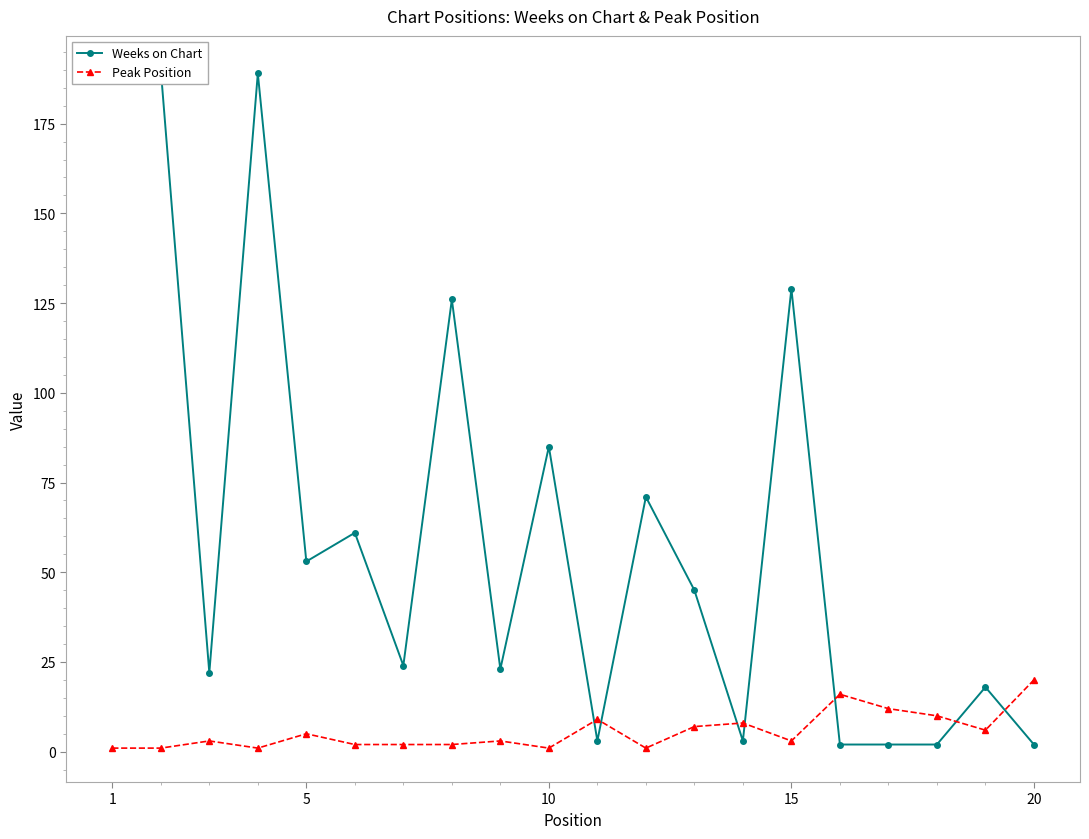

After their last crossing, which series has the higher values: Weeks on Chart or Peak Position?

Peak Position